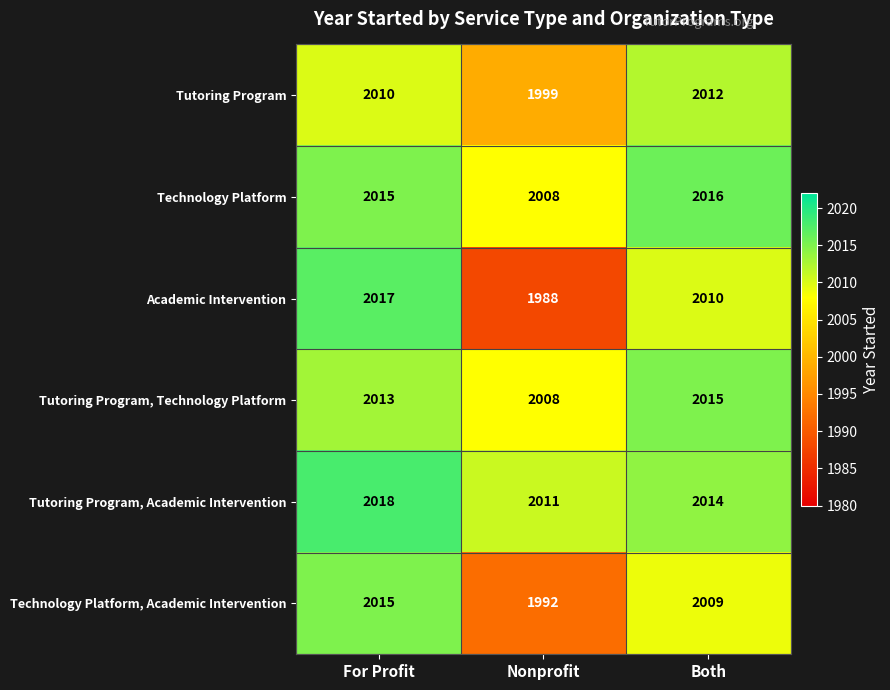

Which series has the largest total across all categories?

Tutoring Program, Academic Intervention